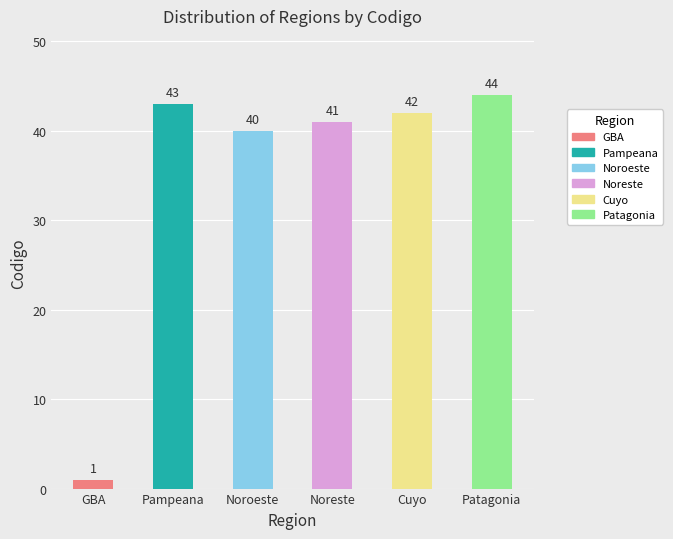

What position from the left is Patagonia?

6